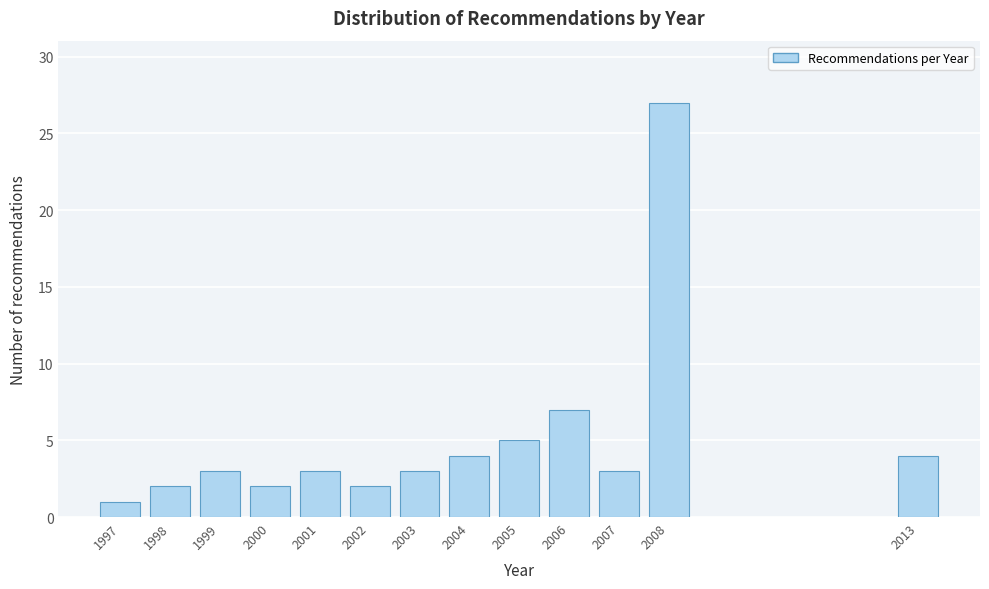

Reading left to right, what are all the values shown in this chart?

1997=1	1998=2	1999=3	2000=2	2001=3	2002=2	2003=3	2004=4	2005=5	2006=7	2007=3	2008=27	2013=4